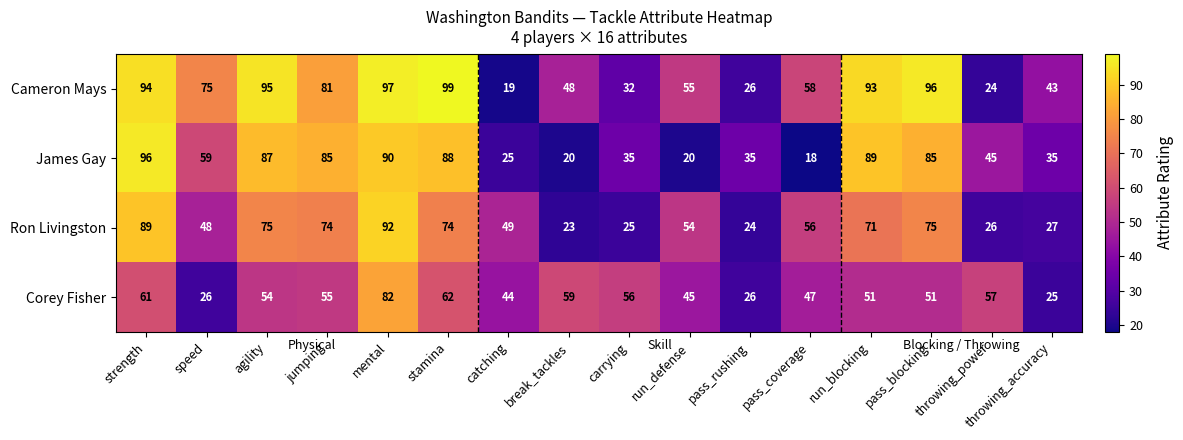

What is the total value across all series at break_tackles?

150